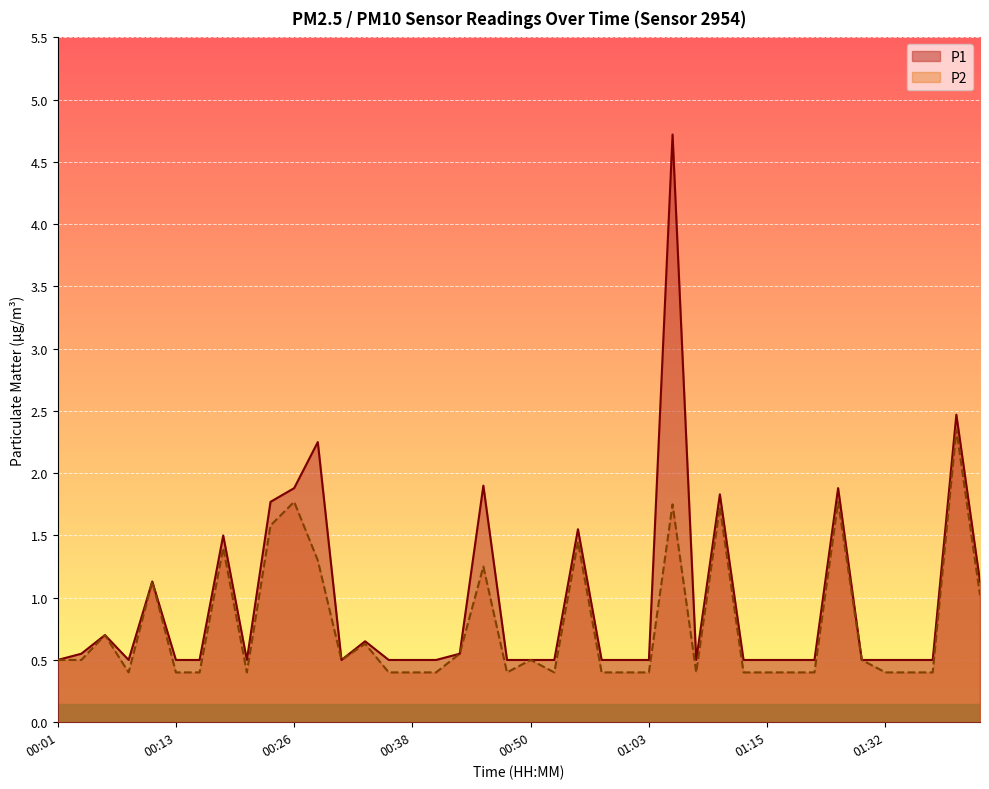

The P2 series shows 0.9 at 00:03. True or false?

False